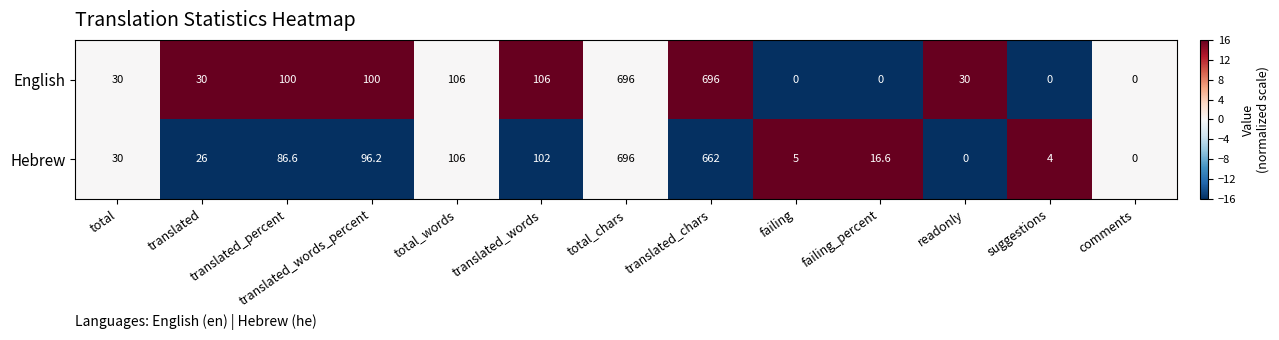

What is the total value across all series at readonly?

30.0